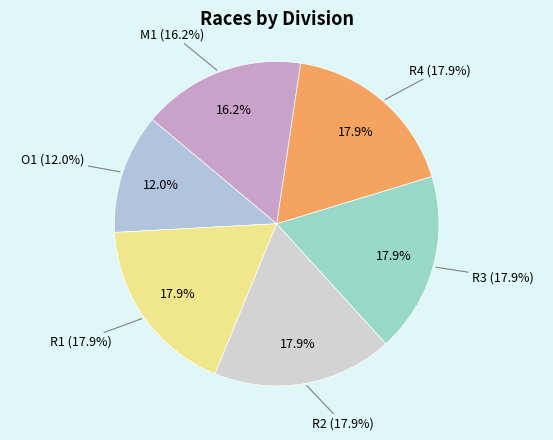

True or false: R1 accounts for 28% of the total.

False